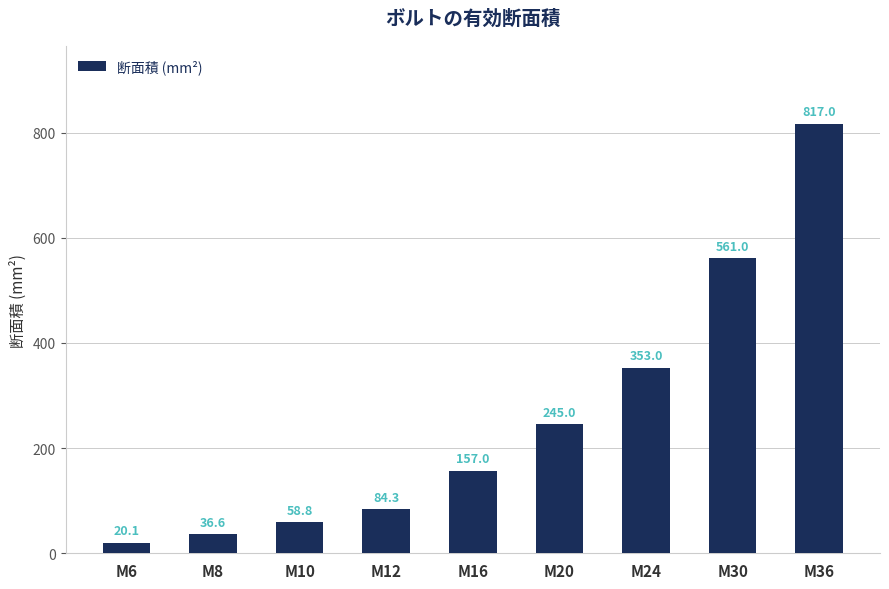

What is the difference between the maximum and minimum values?

796.9